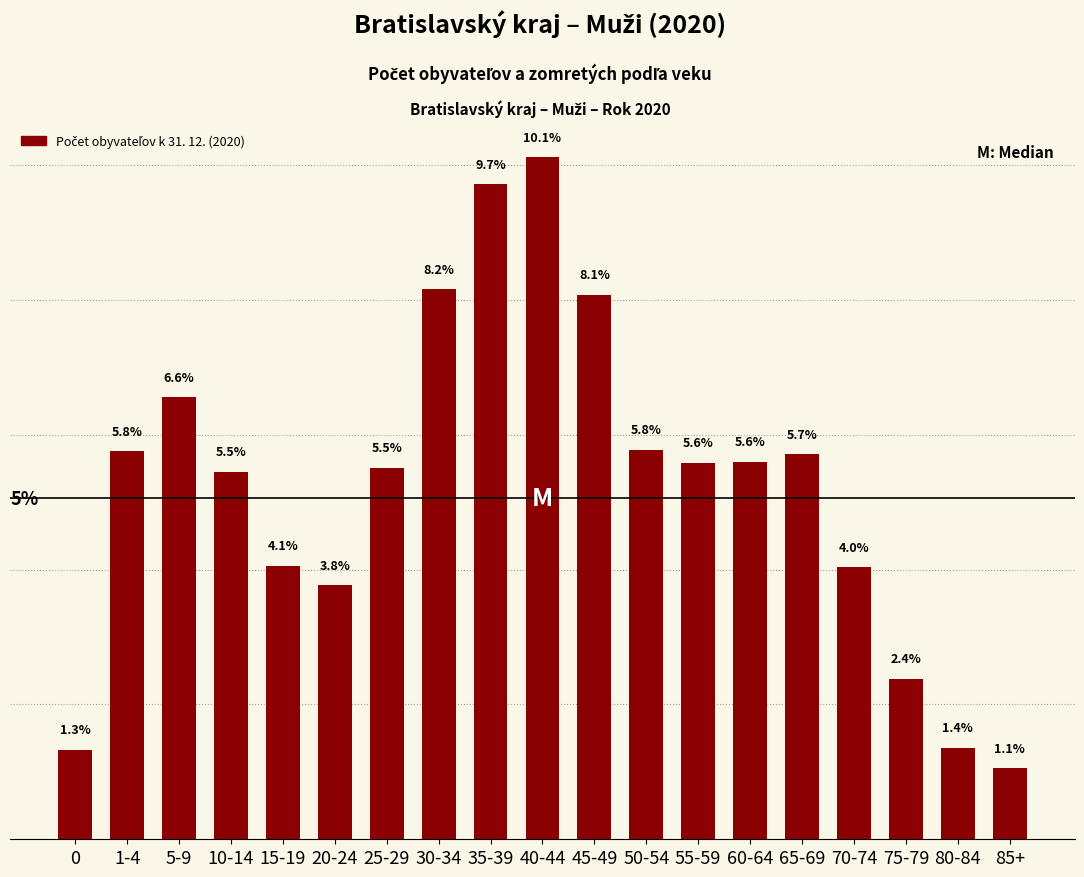

Where does the data first go above 5?

1-4